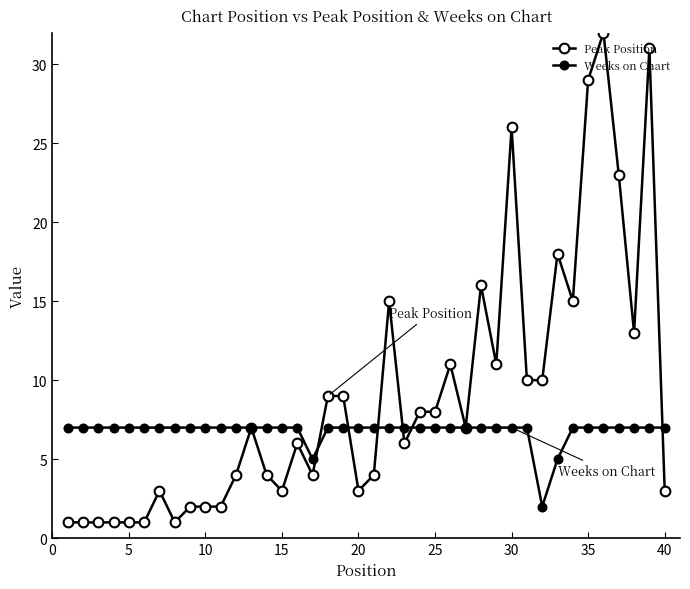

Does the chart have visible grid lines?

No